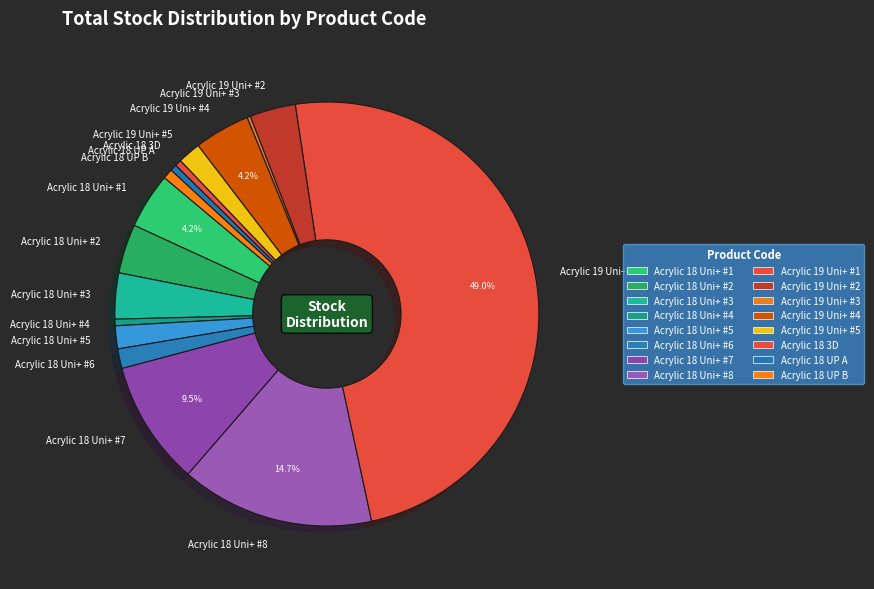

To the nearest percent, what is the difference between the largest and smallest slice percentages?

49%